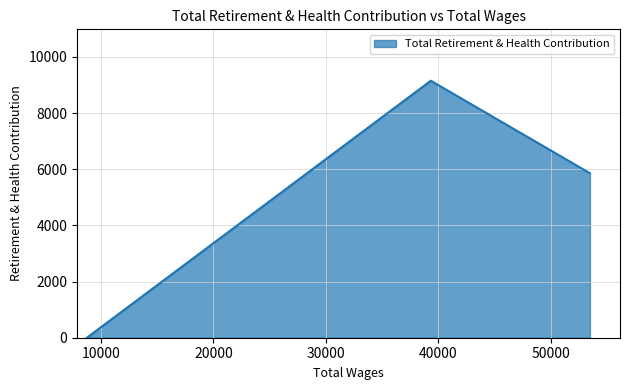

How many values are below 5856?

1